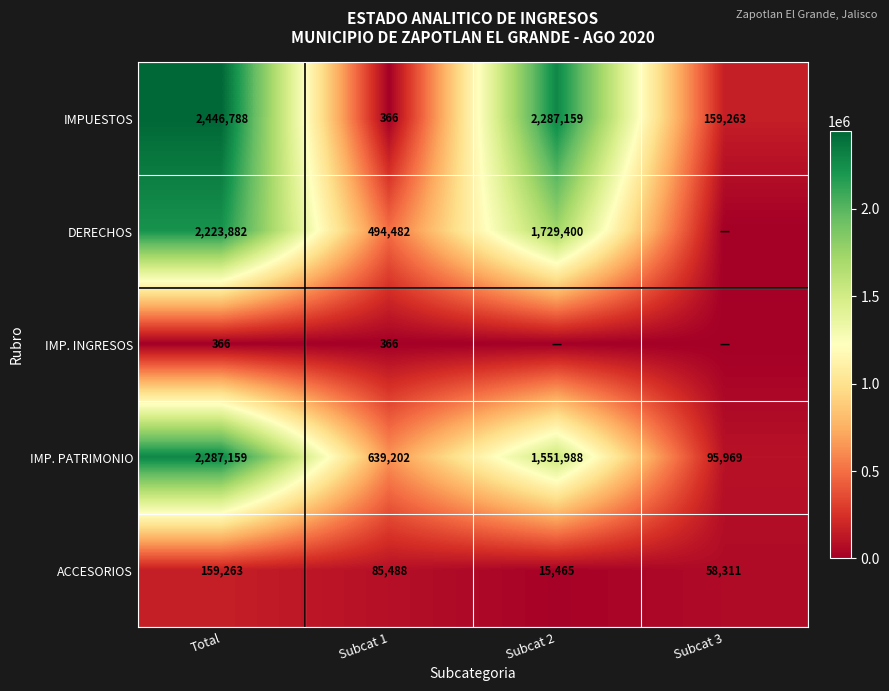

Is it true that DERECHOS equals 768478 at Total?

False